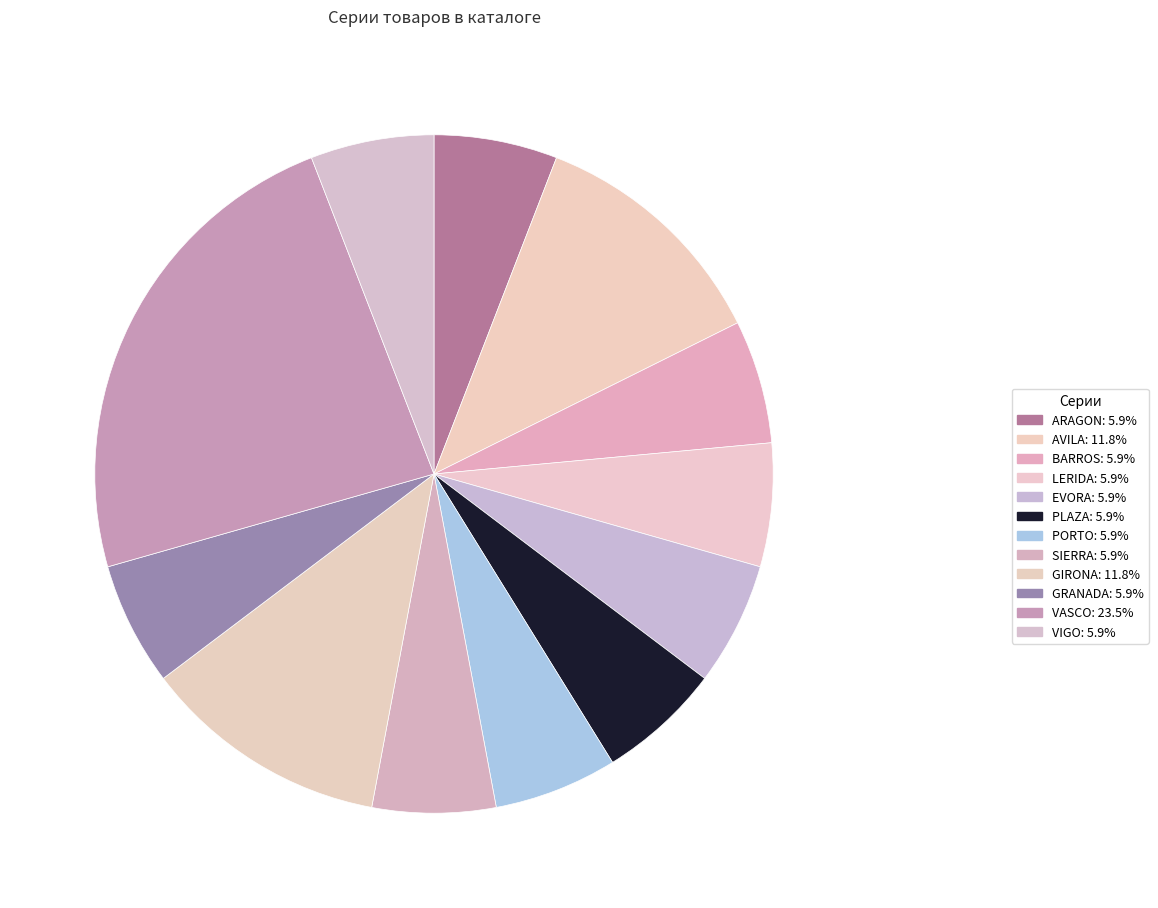

Count the number of slices in the pie.

12